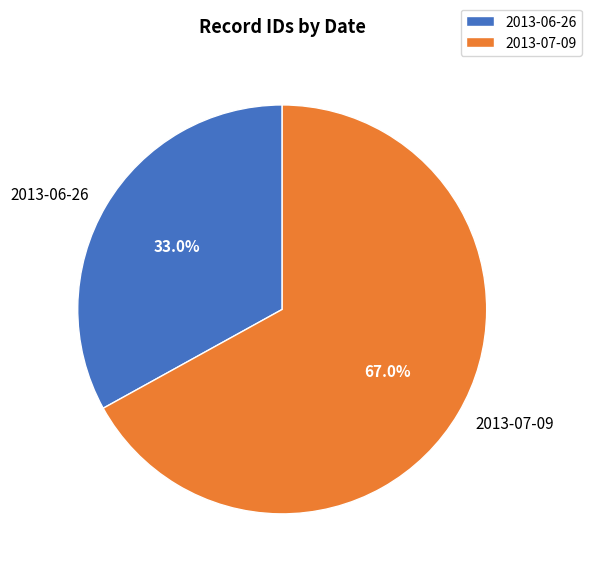

What is the smallest slice in the pie chart?

2013-06-26